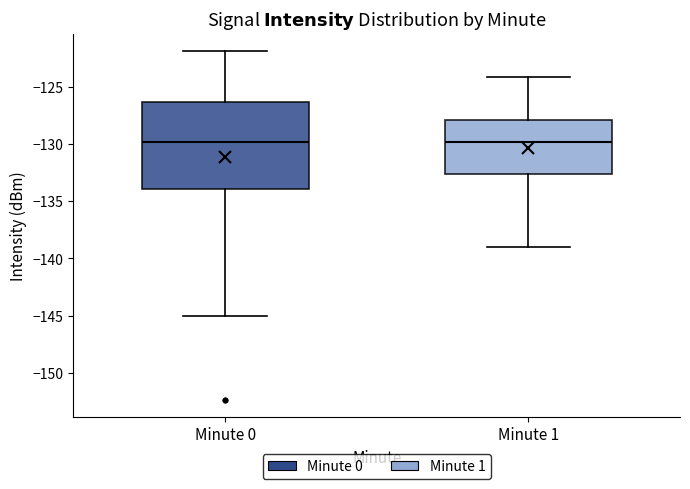

Which box is the tallest, from its lower edge to its upper edge?

Minute 0